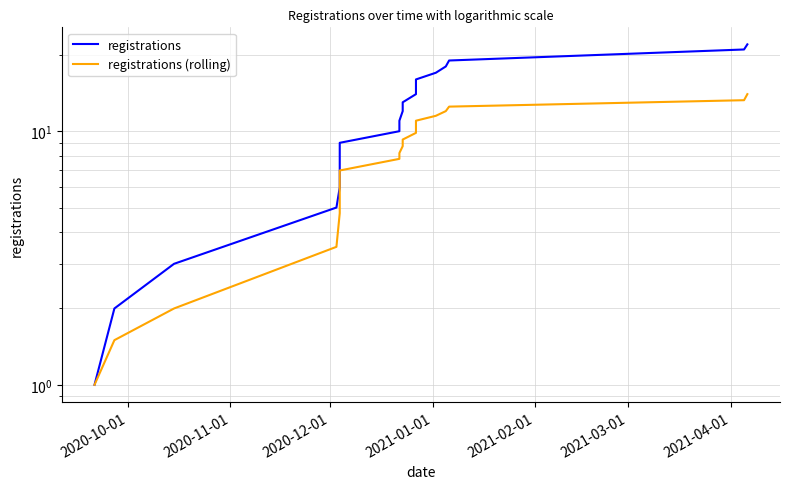

Reading left to right, extract all data points from this chart.

registrations: 1.0	2.0	3.0	5.0	6.0	7.0	8.0	9.0	10.0	11.0	12.0	13.0	14.0	15.0	16.0	17.0	18.0	19.0	21.0	22.0
registrations (rolling): 1.0	1.5	2.0	3.5	4.8	5.7	6.4	7.0	7.8	8.2	8.7	9.3	9.8	10.5	11.0	11.5	12.0	12.5	13.2	14.0